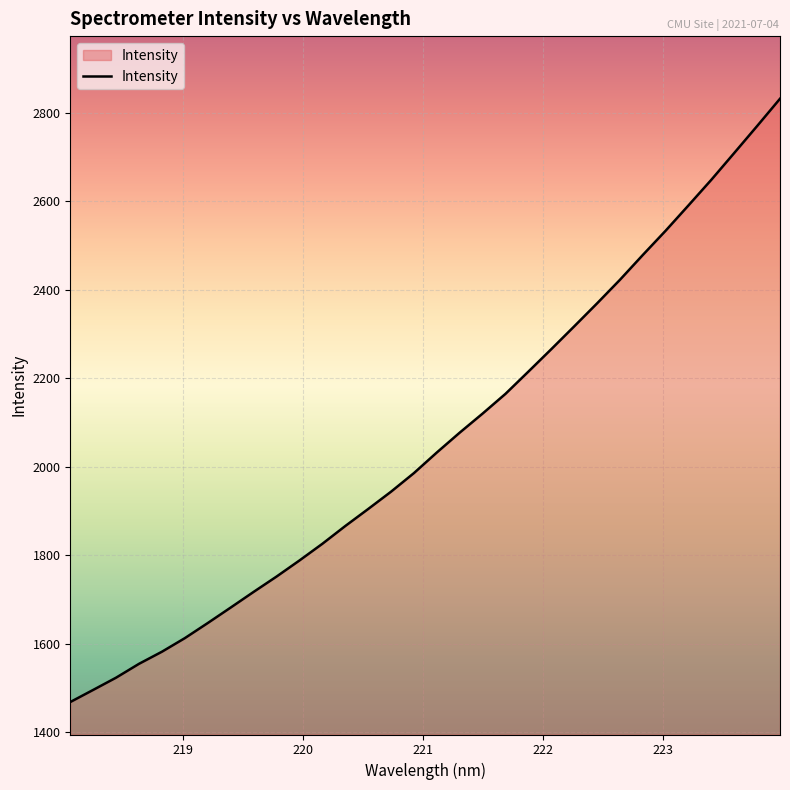

What is the difference between the maximum and minimum values?

1364.0